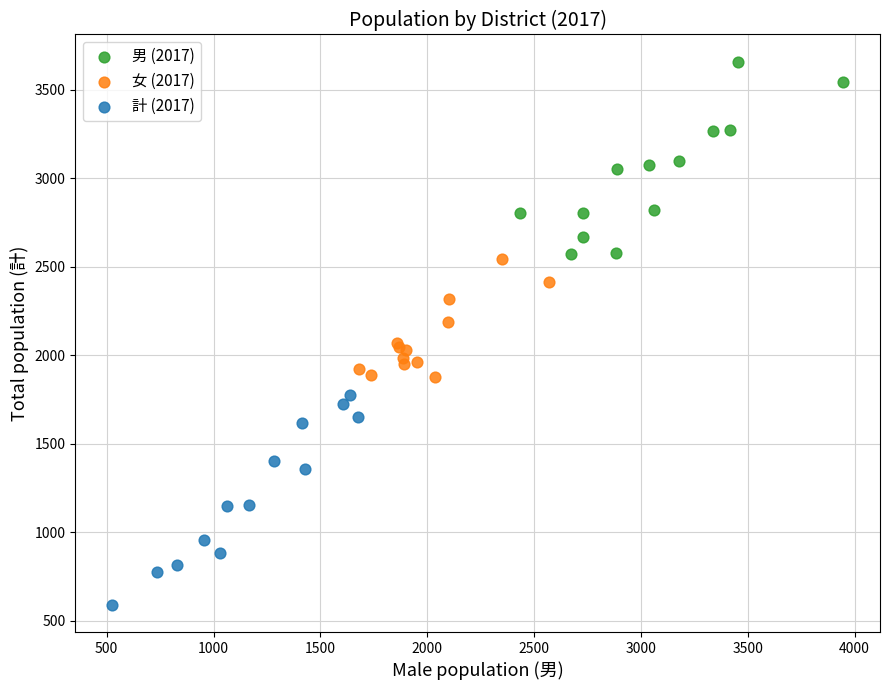

Which series contains the highest Y value?

男 (2017)